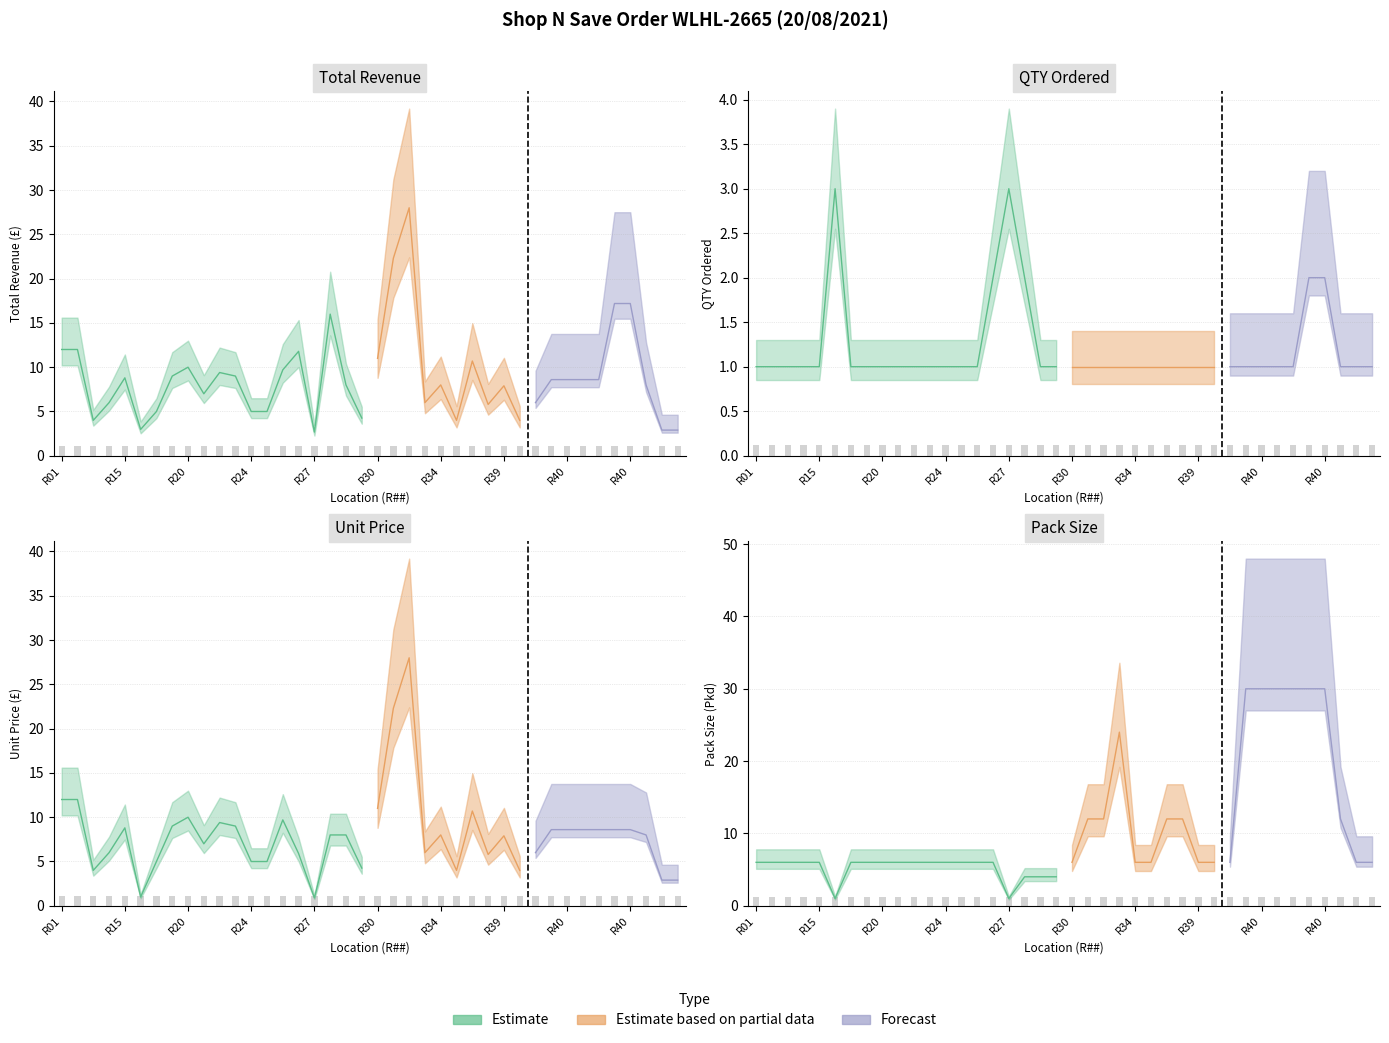

The Price series shows 6.5 at R20. True or false?

False